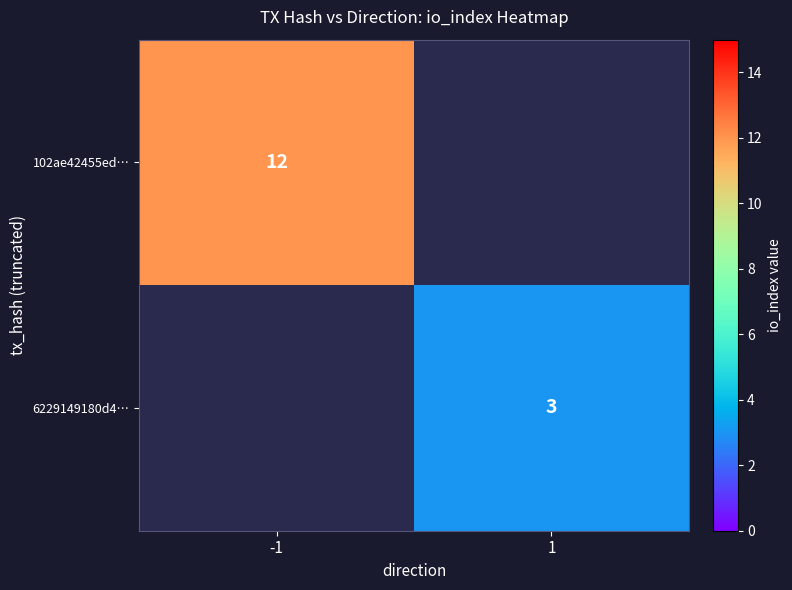

The value of 6229149180d4… at 1 is 3. True or false?

True